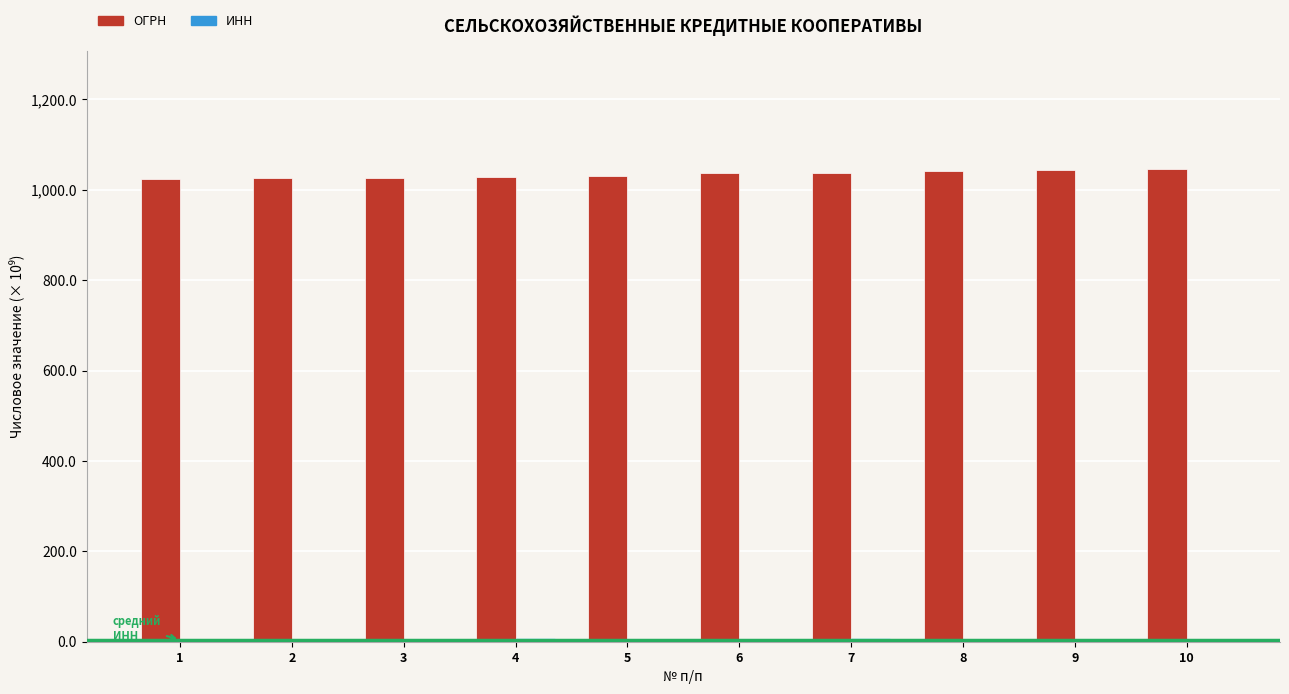

Count the number of data series in this chart.

2